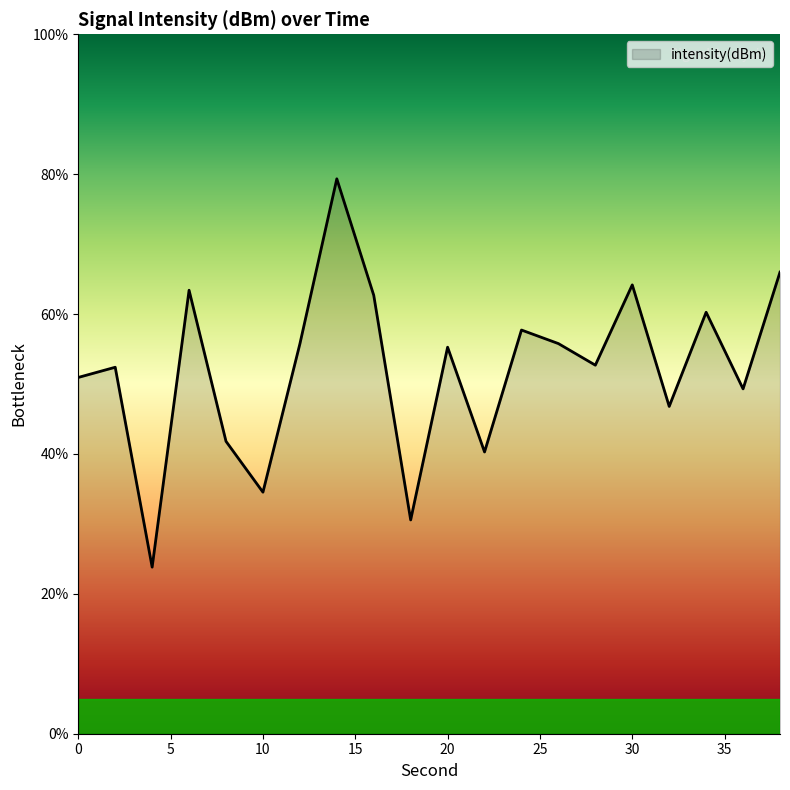

What is the difference between the maximum and minimum values?

55.5